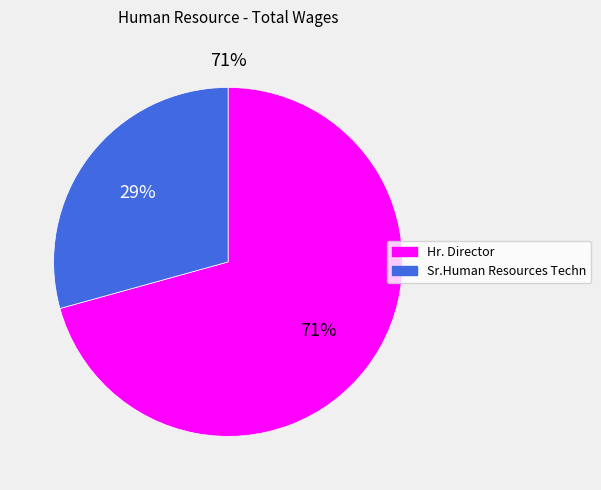

Between Hr. Director and Sr.Human Resources Techn, which is larger?

Hr. Director